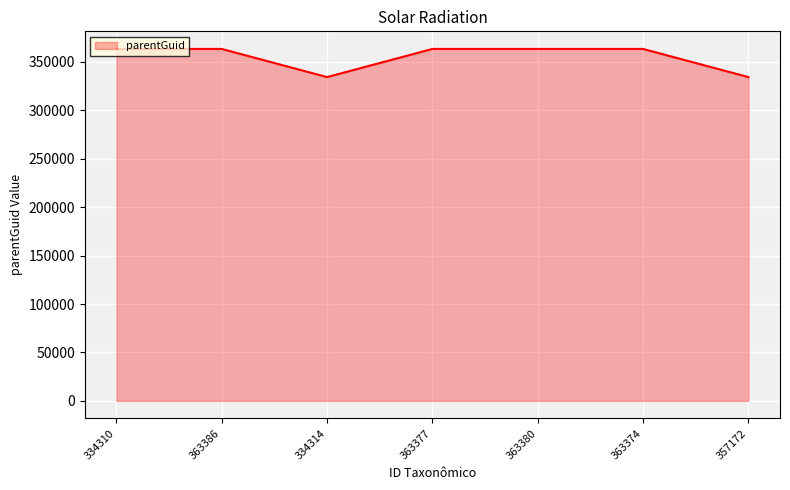

At which category does the data reach its first local valley?

334314